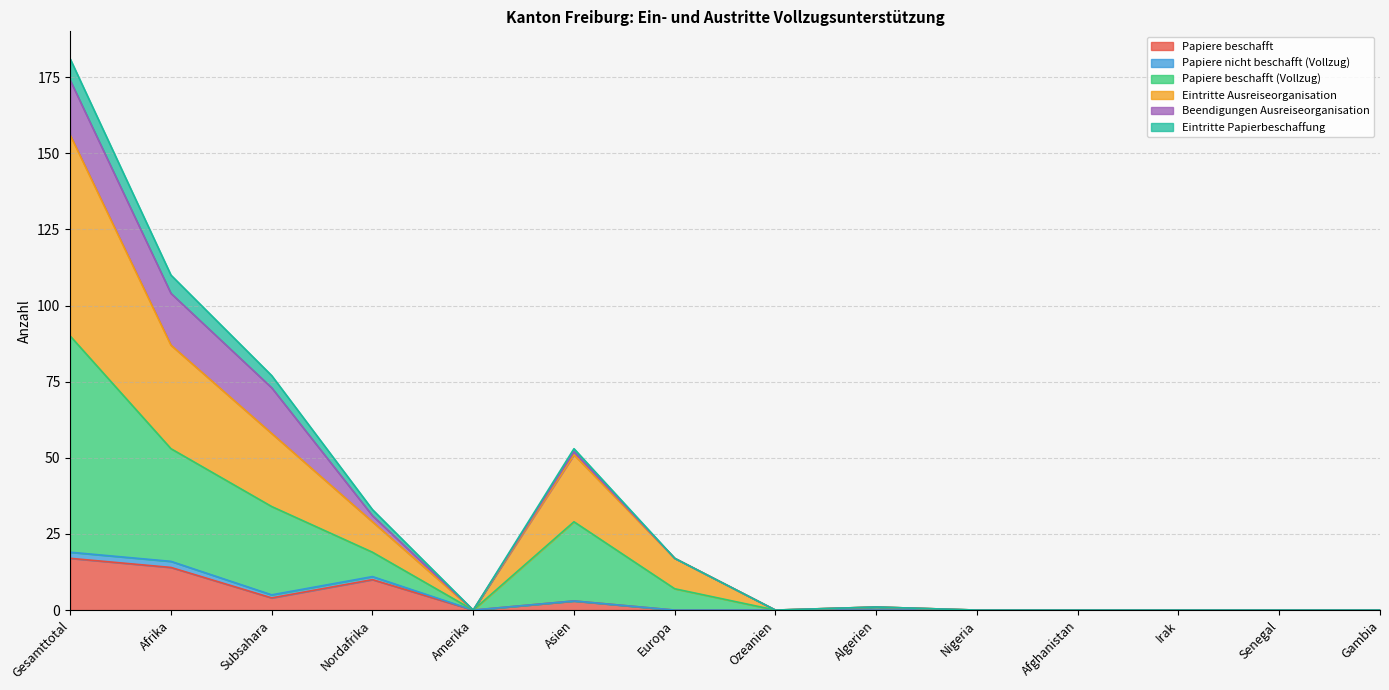

True or false: Papiere beschafft has a value of 4 at Subsahara.

True